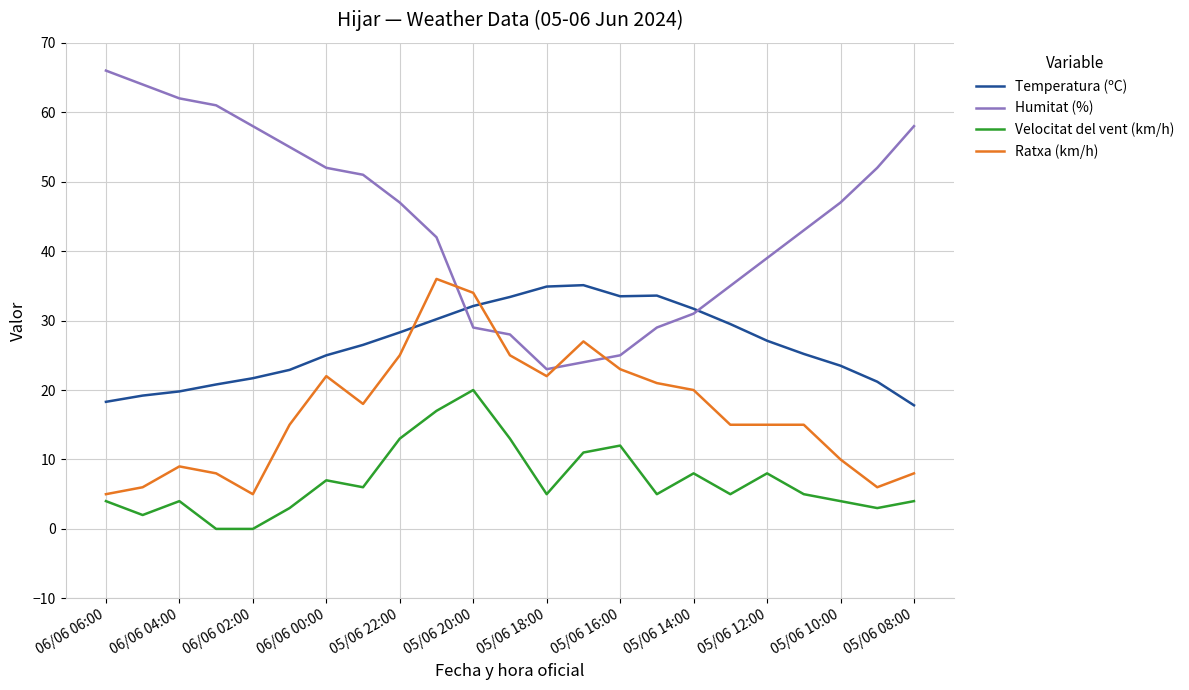

True or false: Ratxa (km/h) has more than 0 interior local peaks.

True